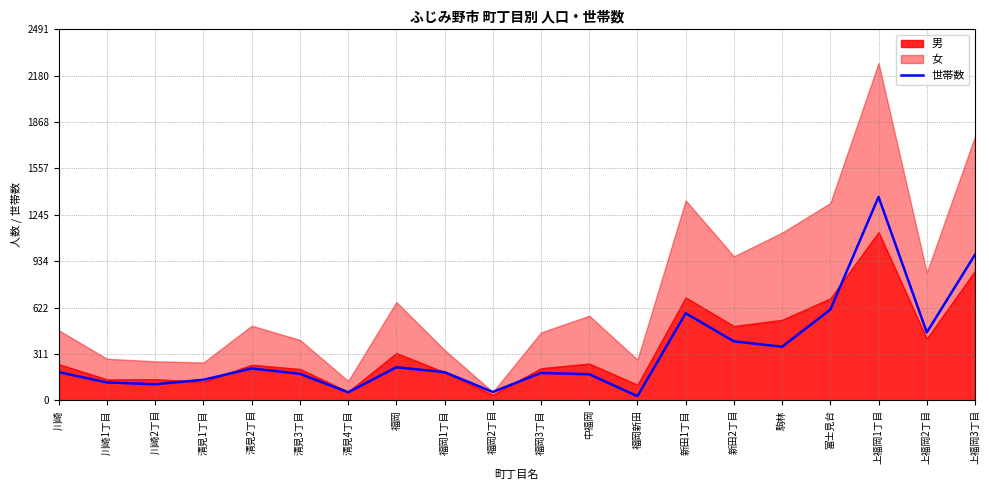

Where is the first local maximum?

清見2丁目